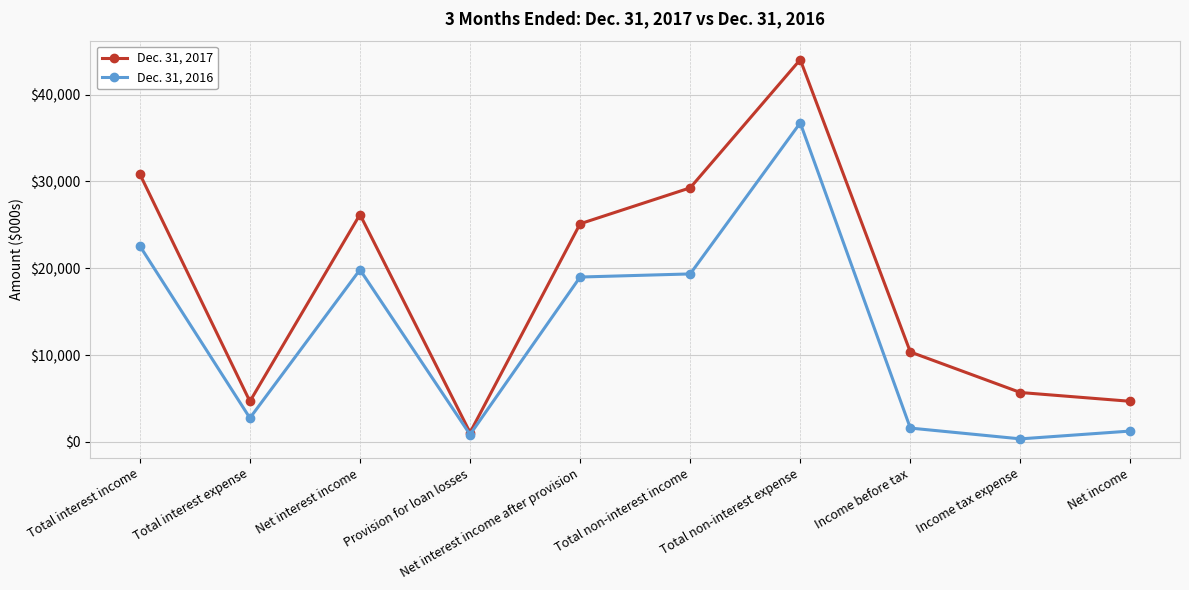

At which category does Dec. 31, 2016 reach its first local peak?

Net interest income